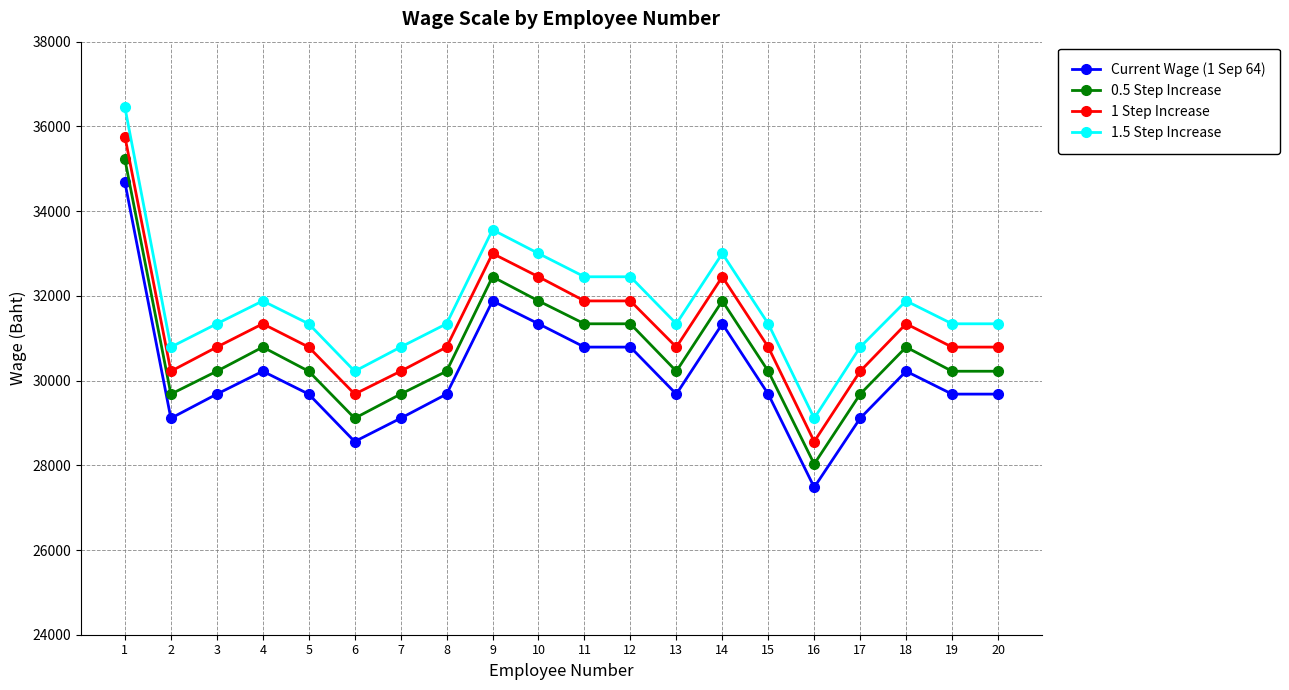

Which series has the largest total across all categories?

1.5 Step Increase